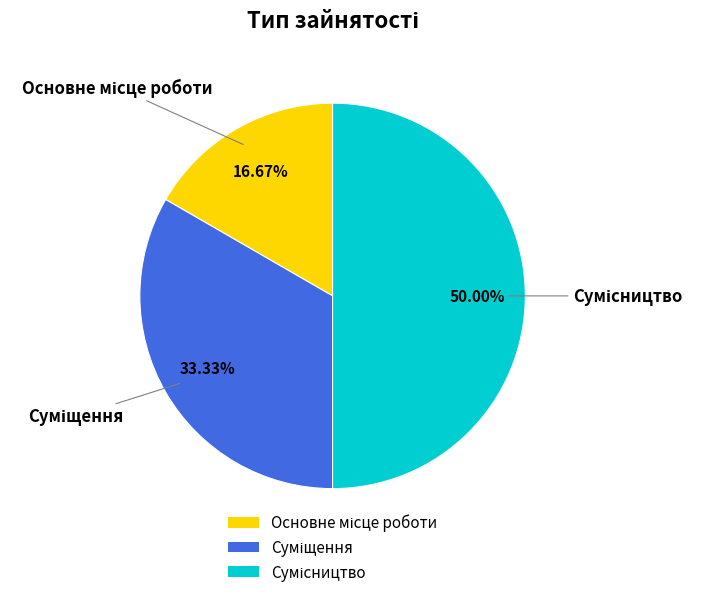

To the nearest percent, what is the difference between the largest and smallest slice percentages?

33%